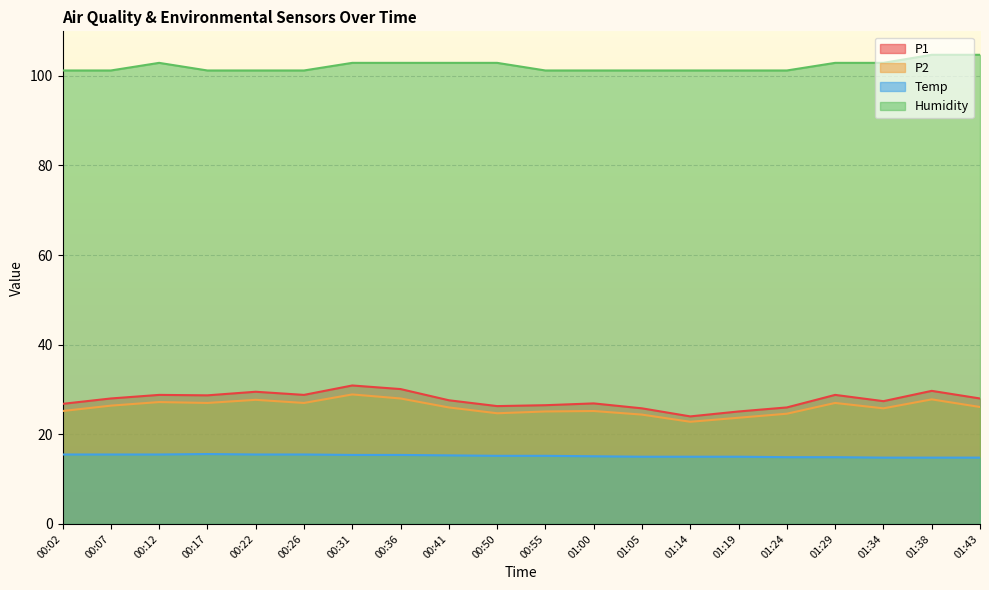

At which category does Humidity reach its first local peak?

00:12